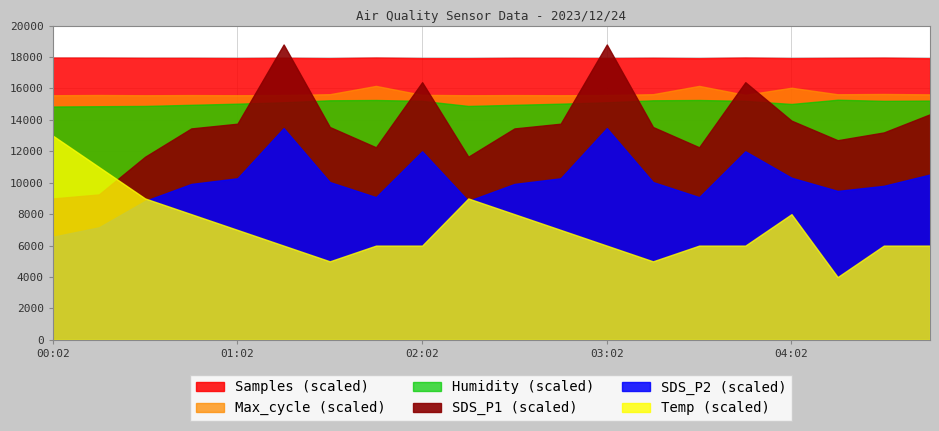

The value of SDS_P1 at 01:47 is 8.2. True or false?

True